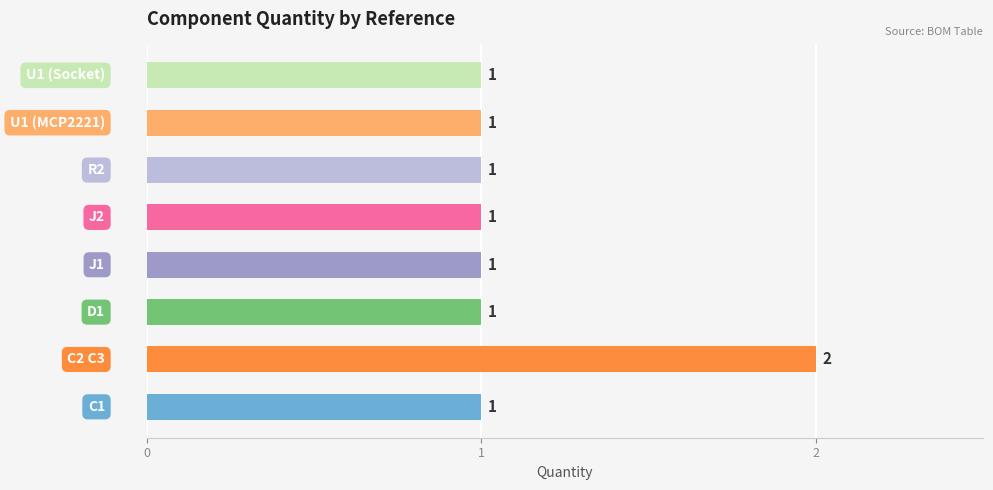

Reading top to bottom, list all the values displayed in this chart.

1	1	1	1	1	1	2	1